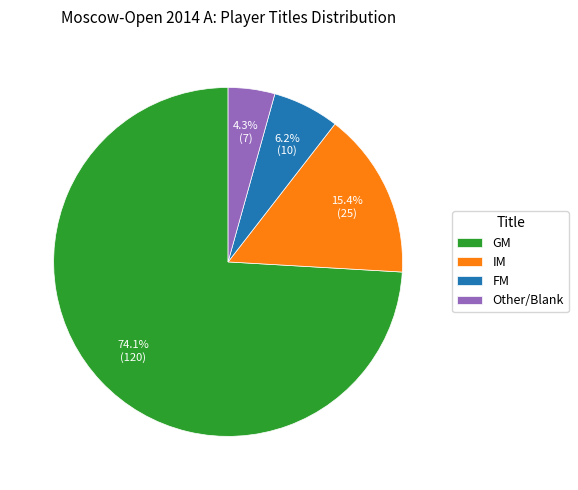

The IM slice represents 26% of the pie. True or false?

False